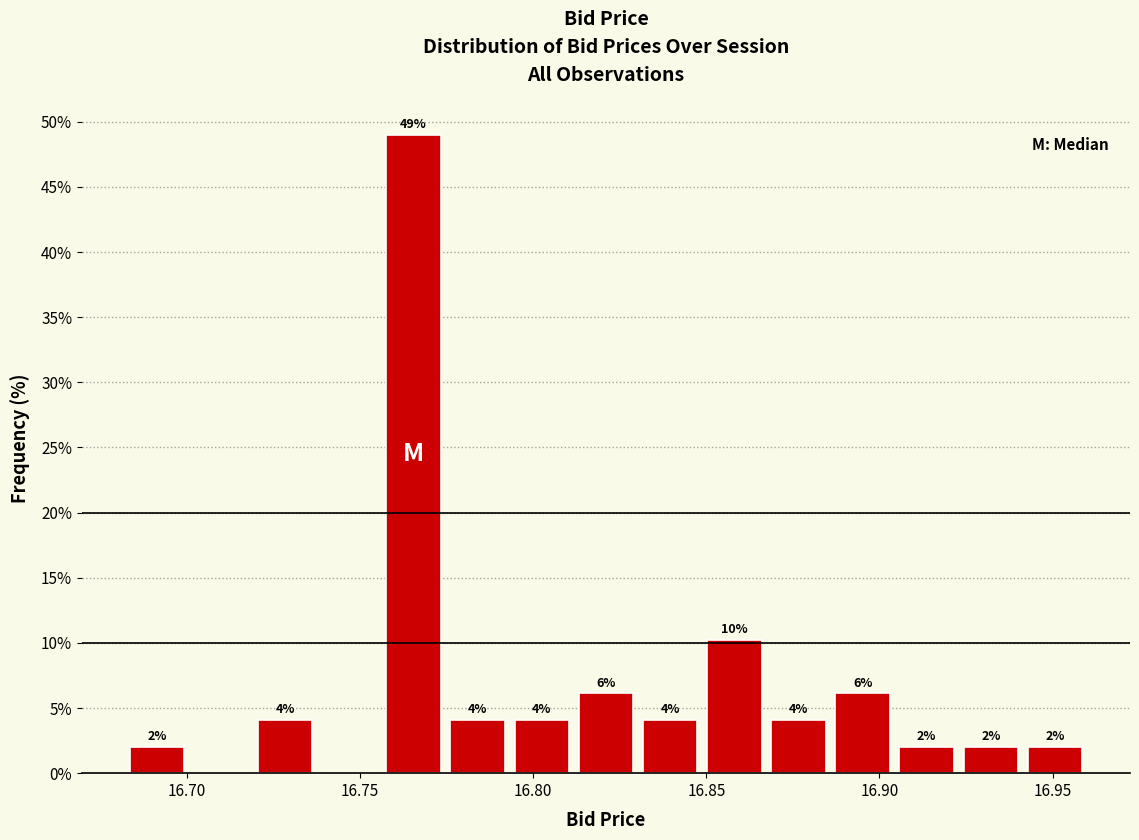

Around what value on the x-axis is the tallest bar? Give the approximate position of its centre, as read against the axis.

16.765